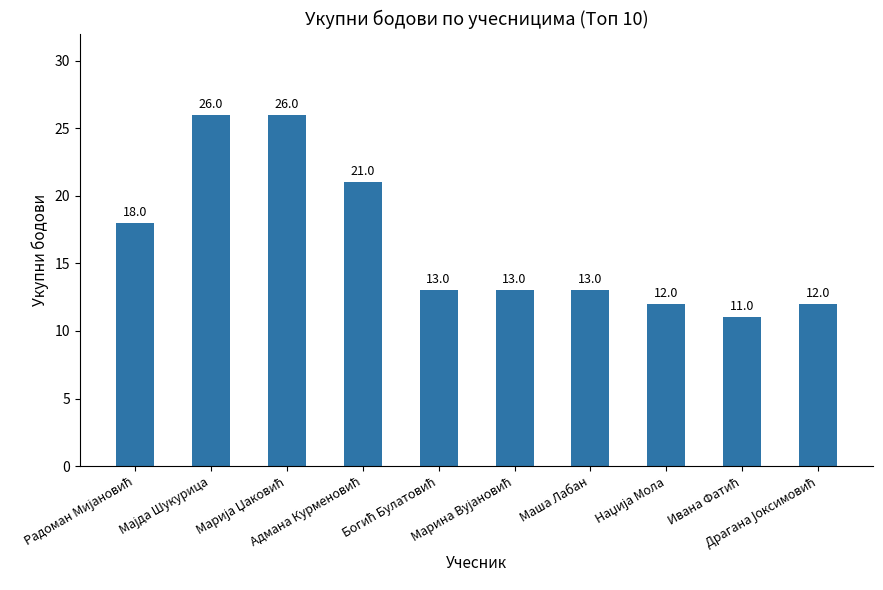

How many categories are shown in the chart?

10